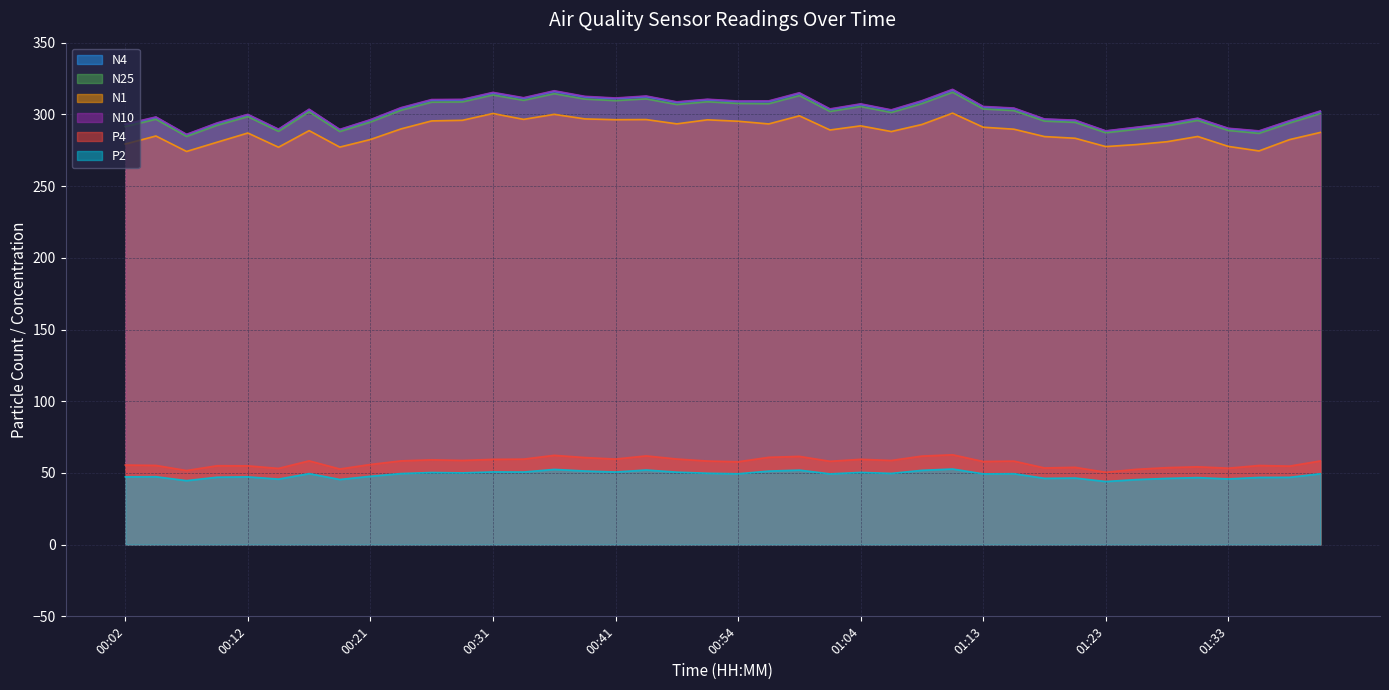

Is the value of P2 at 00:34 greater than the value of N25 at 00:59?

No